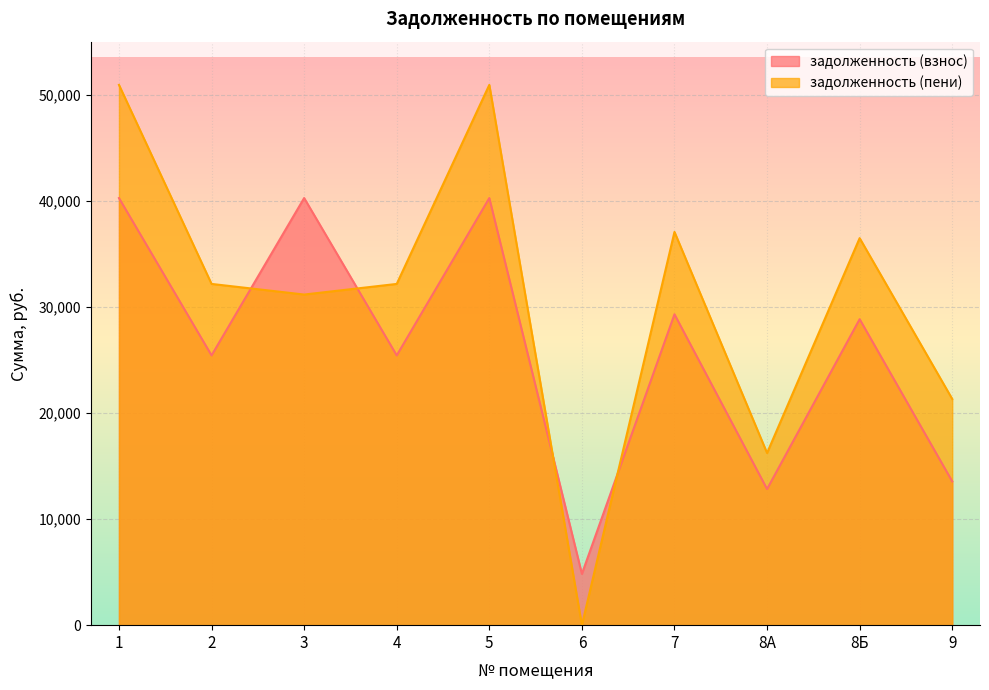

Which series has the widest spread of values?

задолженность (пени)